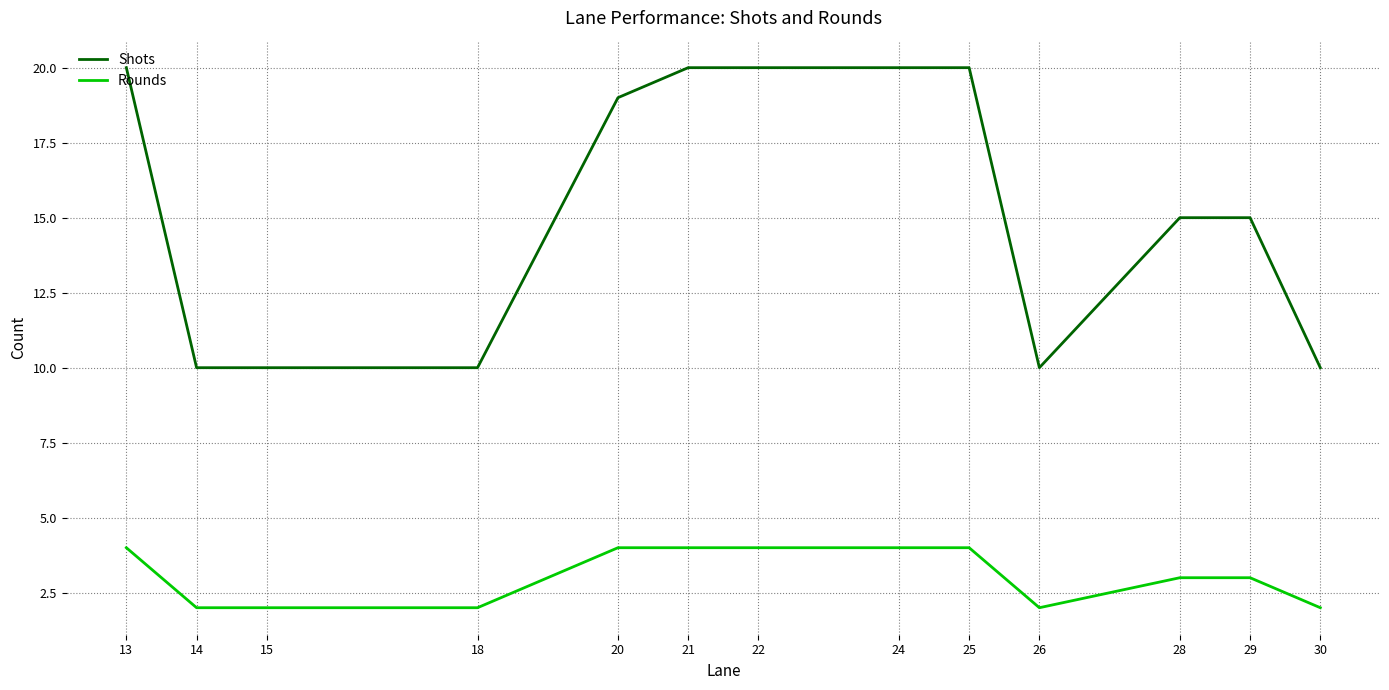

What is the total value across all series at 30?

12